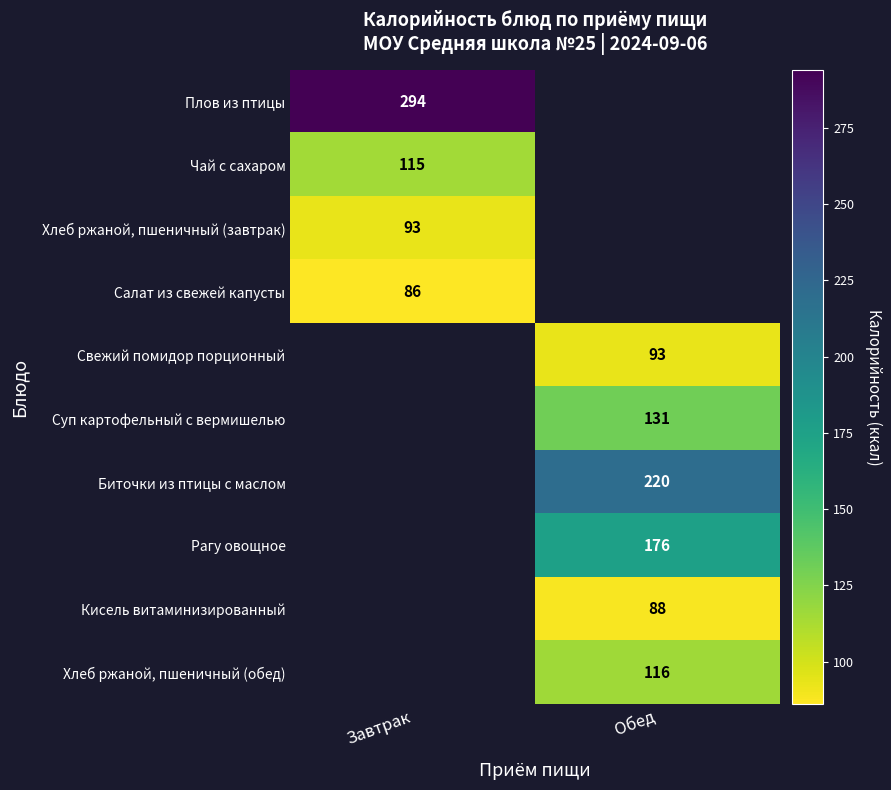

True or false: Салат из свежей капусты has a value of 56 at Завтрак.

False